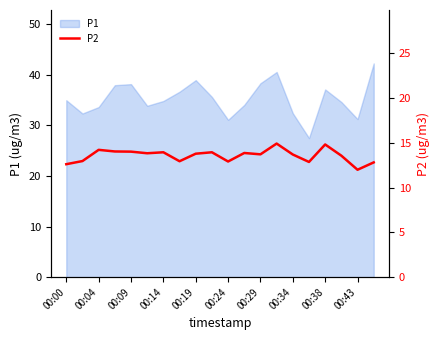

The value of P1 at 00:24 is 47.4. True or false?

False